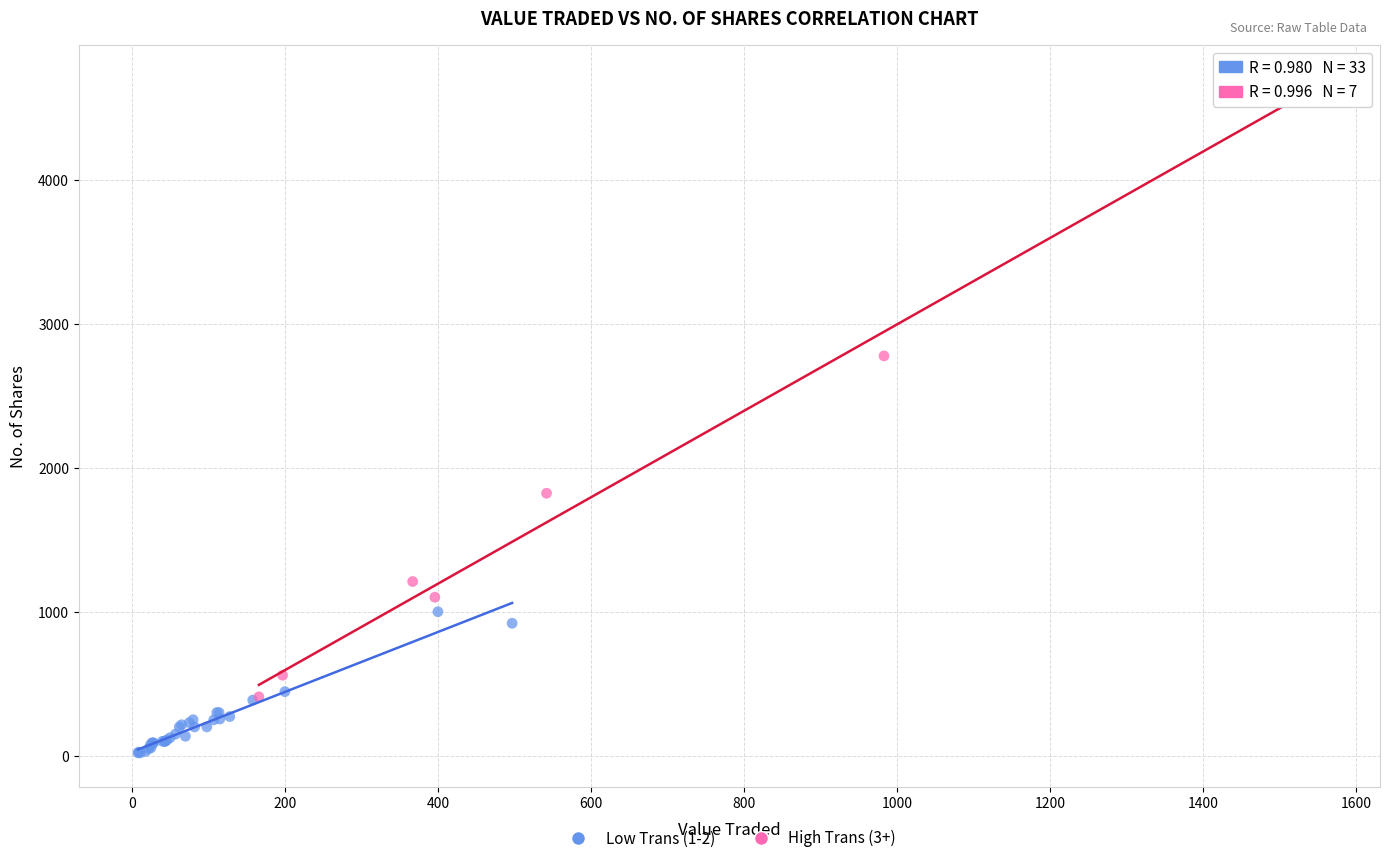

Which series has the widest spread of Y values?

High Trans (3+)